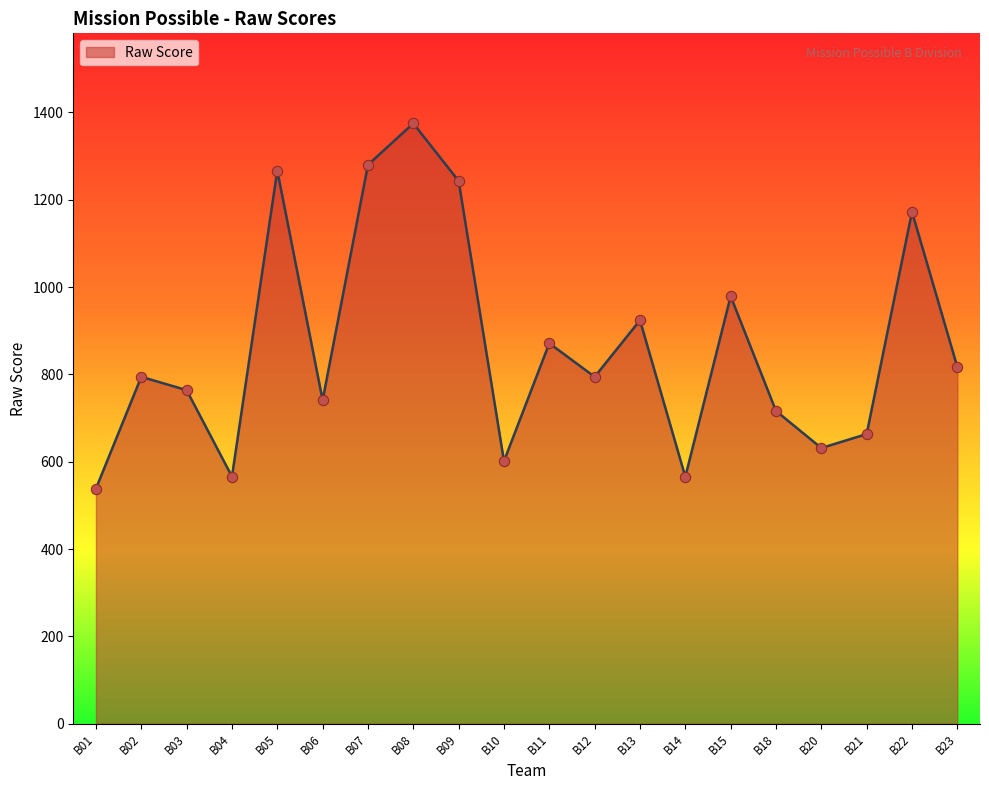

Between B08 and B21, which is larger?

B08